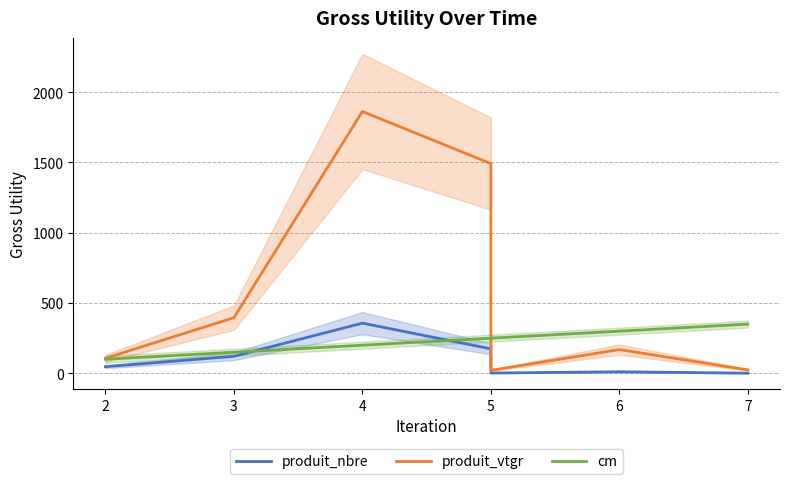

True or false: produit_vtgr has a value of 2483.9 at 4.

False